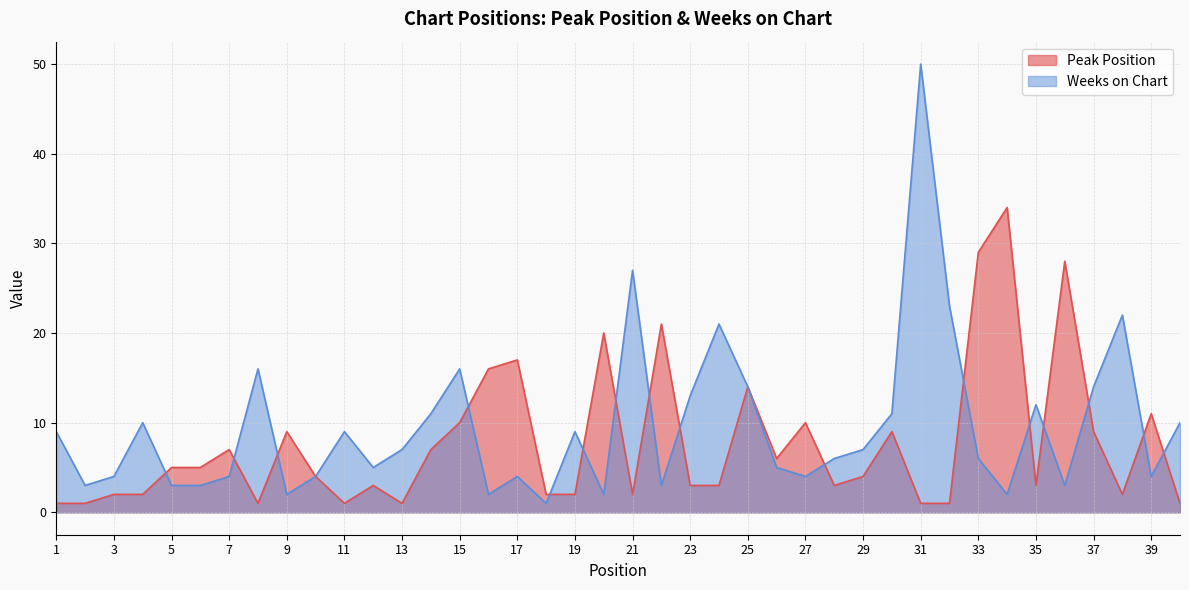

Rank the series by their maximum value, from lowest to highest.

Peak Position, Weeks on Chart